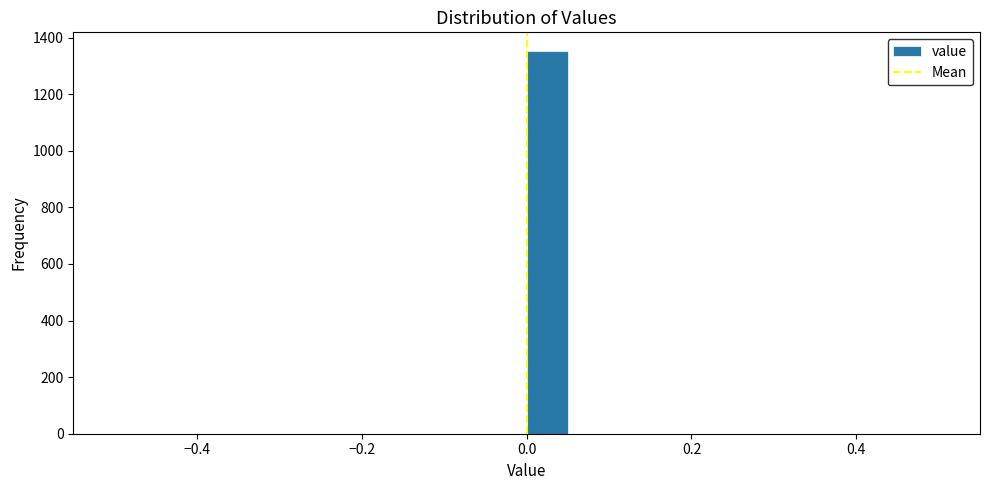

Read against the x-axis, roughly where is the centre of the tallest bar?

0.02